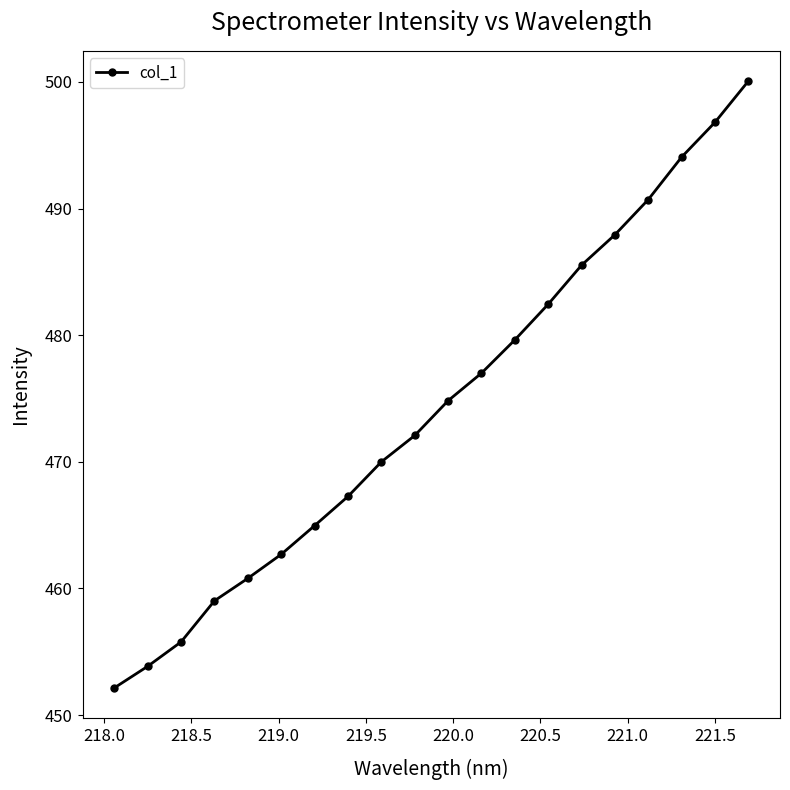

What is the value of the 17th point from the left?

490.7